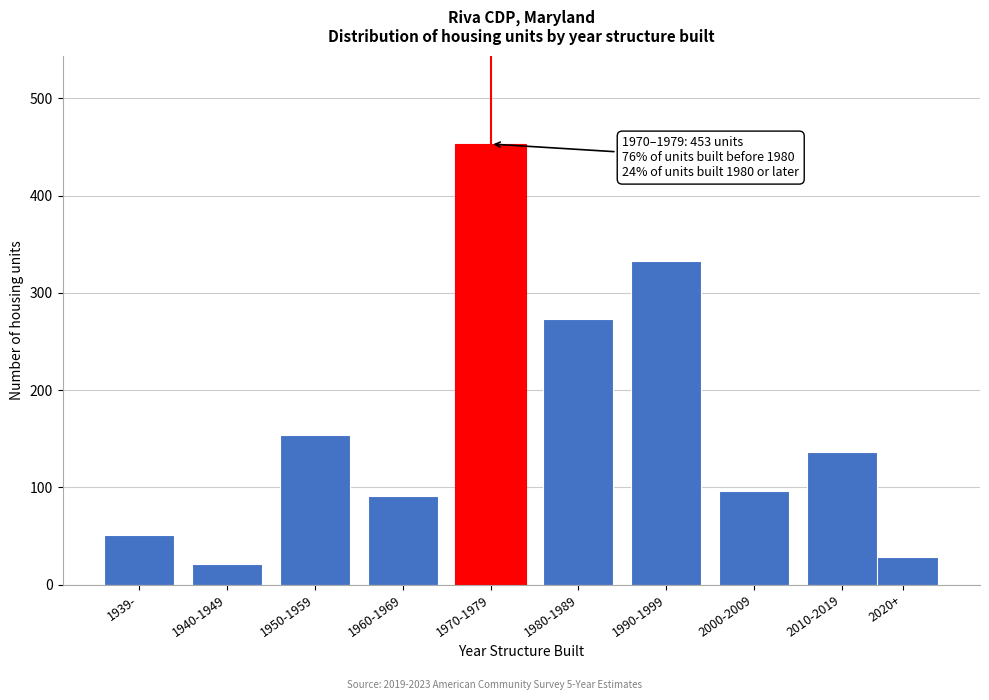

Reading right to left, extract all data points from this chart.

28	136	96	333	273	453	91	154	21	51